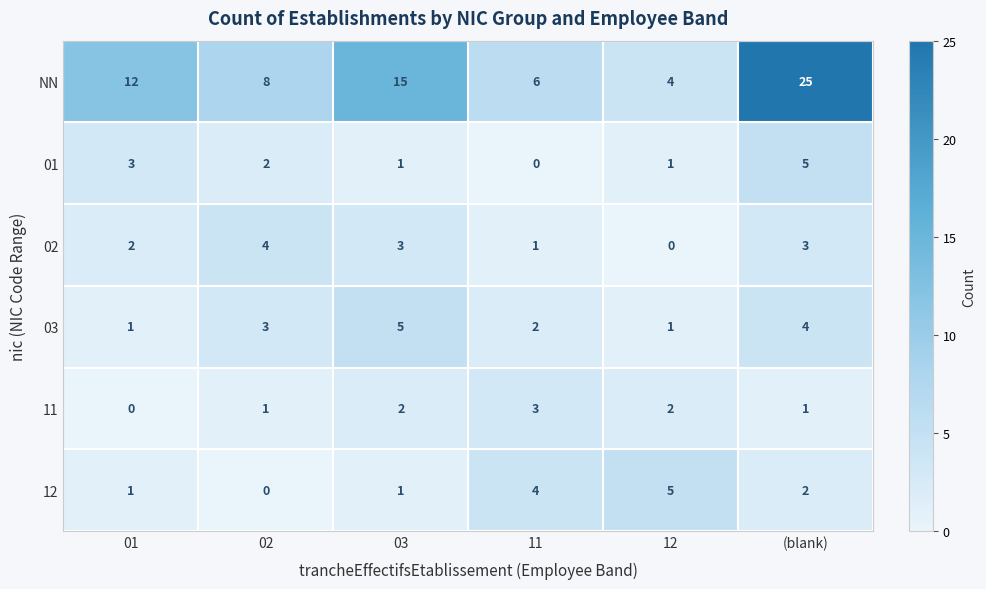

Which category has the highest value across all series?

(blank)